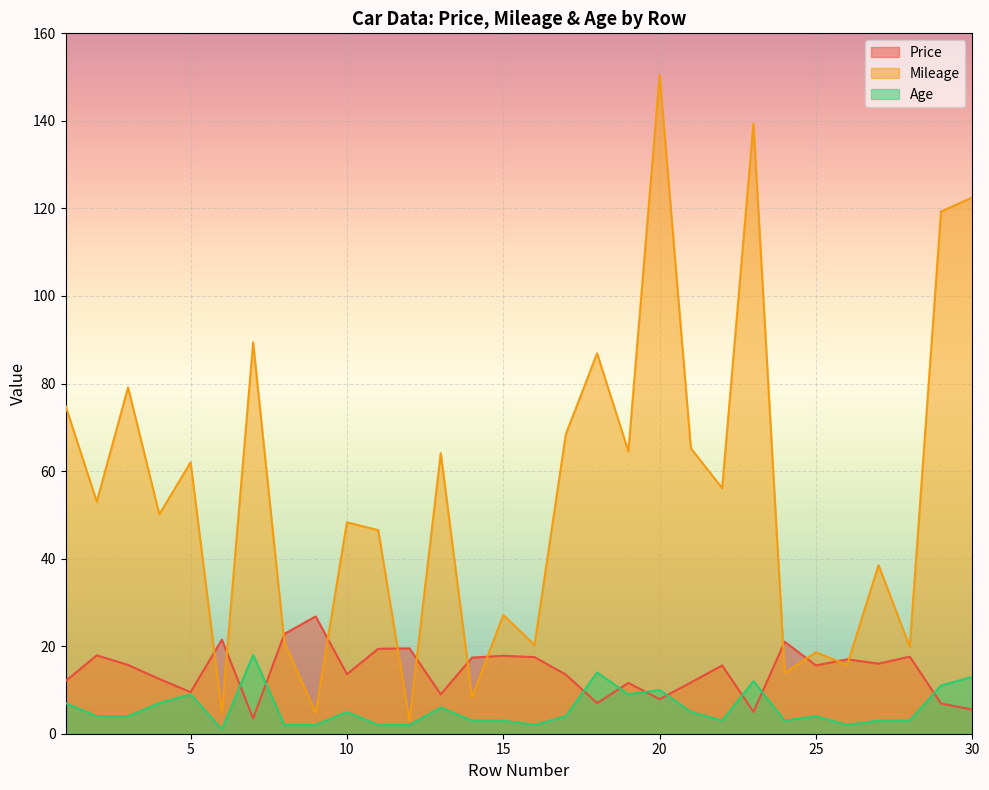

Is the value of Price at 9 greater than the value of Age at 29?

Yes